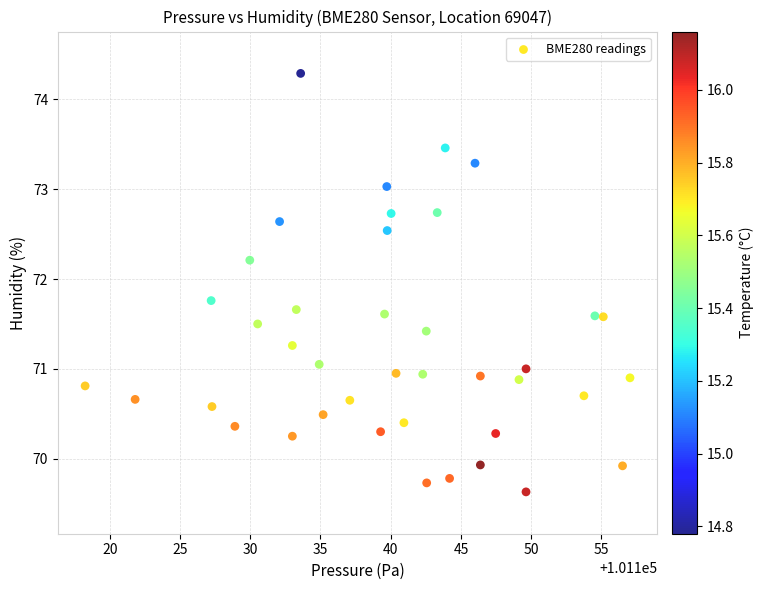

What is the range of X values (max minus min)?

38.8